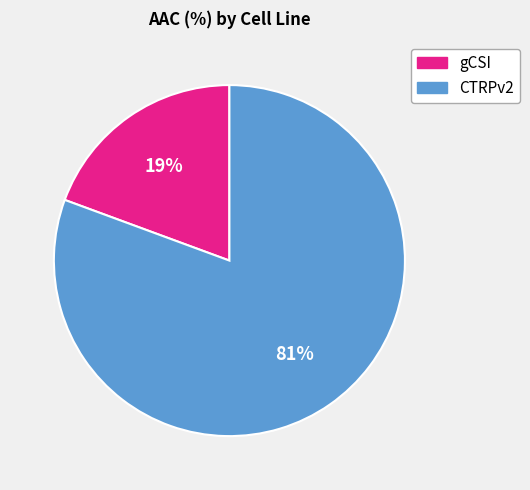

What percentage is the CTRPv2 slice, to the nearest percent?

81%